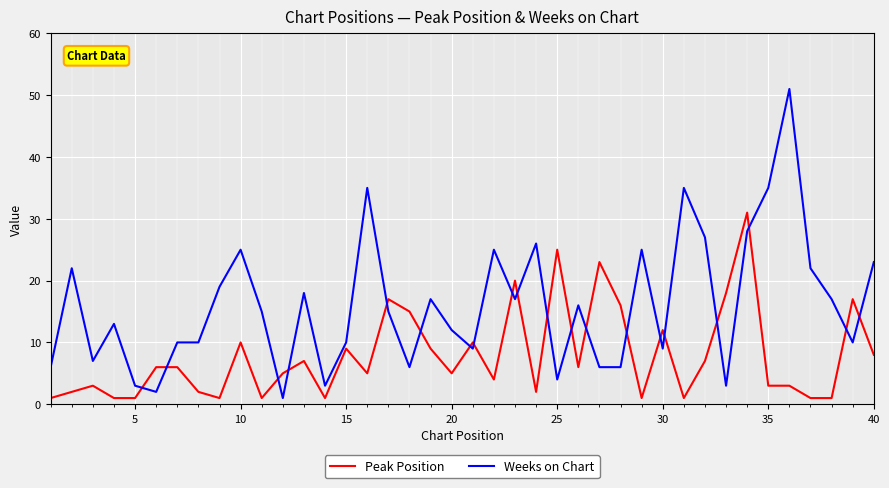

What is the sum of all Weeks on Chart values?

643